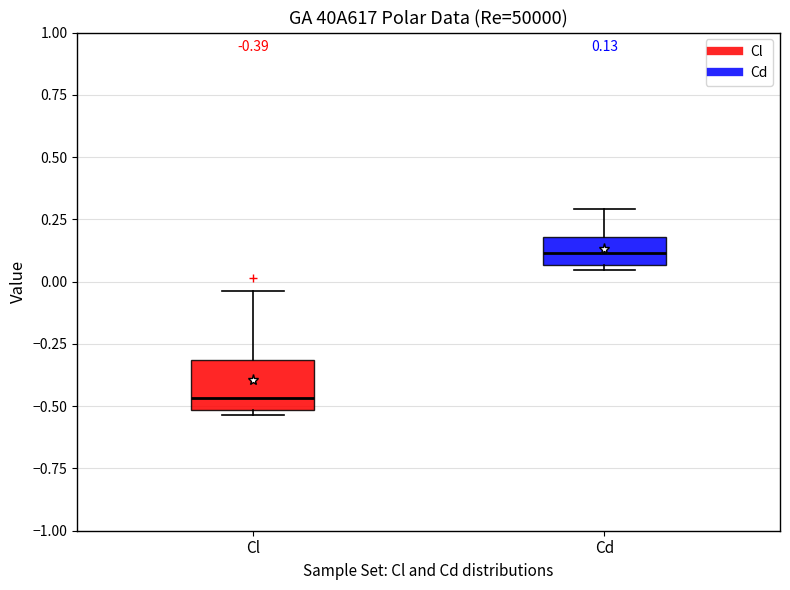

Comparing the boxes themselves (not the whiskers), which one is the tallest?

Cl